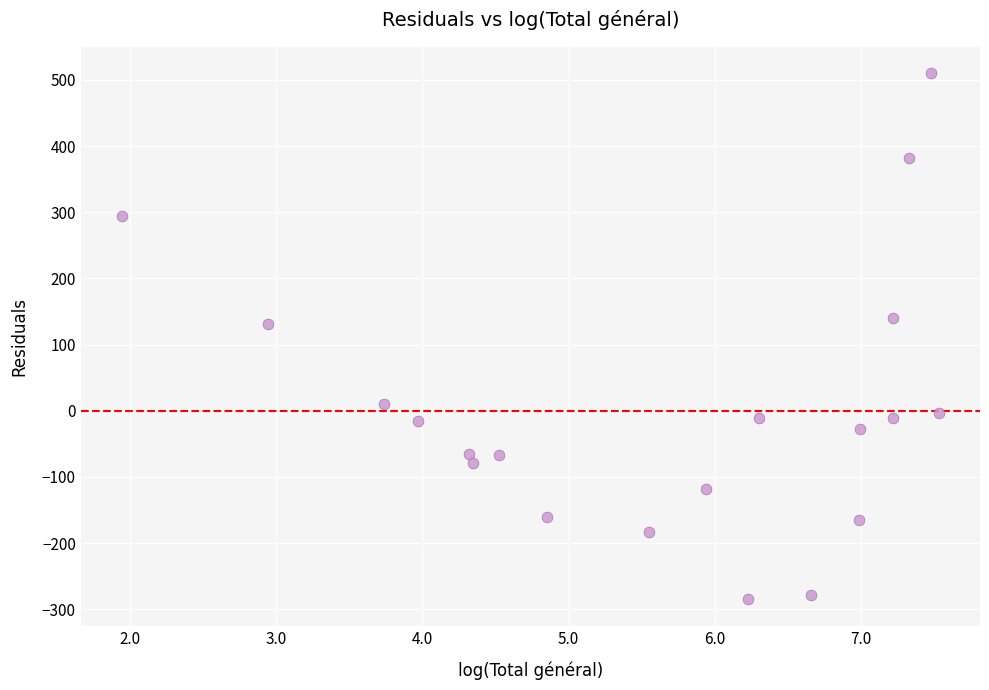

What is the range of X values (max minus min)?

5.6